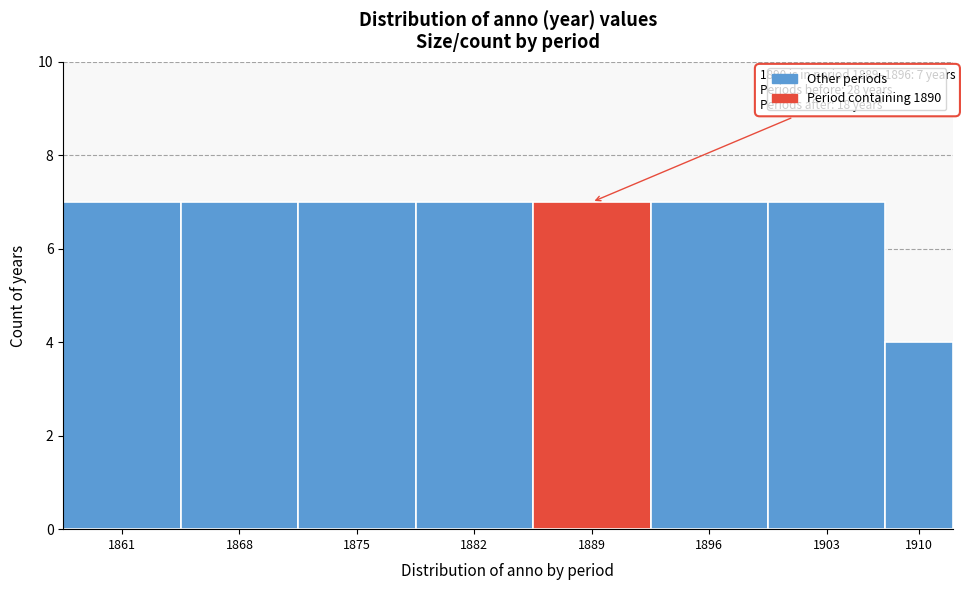

Reading left to right, extract all data points from this chart.

7	7	7	7	7	7	7	4